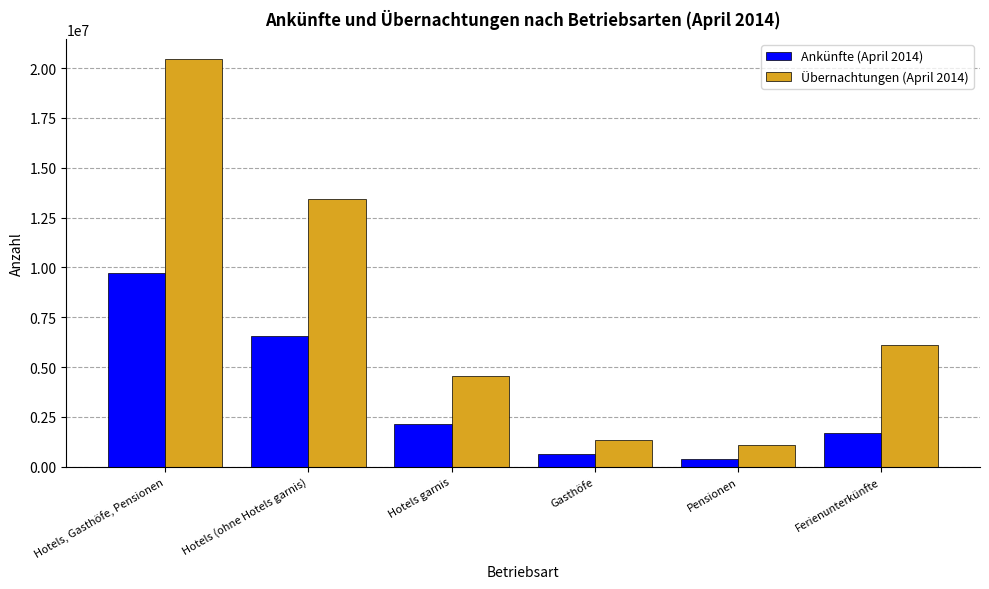

The value of Ankünfte (April 2014) at Gasthöfe is 639436. True or false?

True